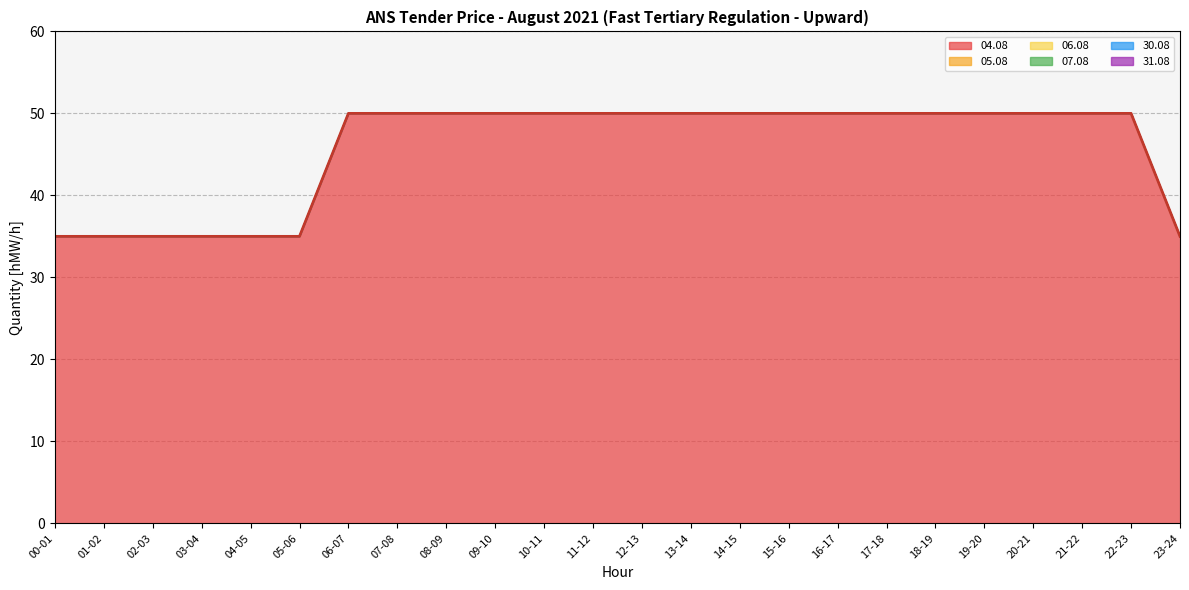

What is the sum of the values at 19-20 and 14-15?

100